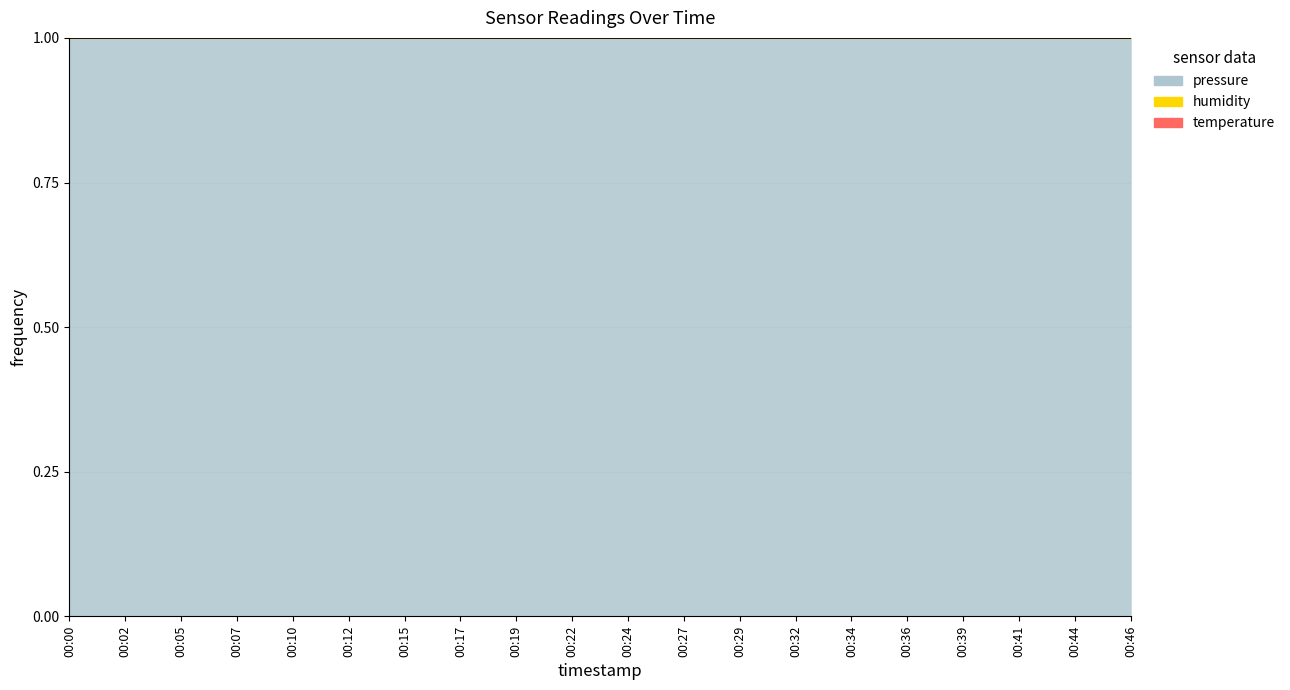

True or false: humidity and temperature cross at least once.

False